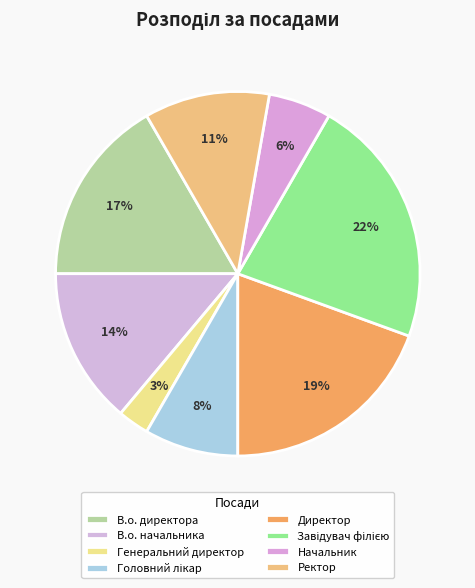

Which has a higher value, Головний лікар or В.о. начальника?

В.о. начальника